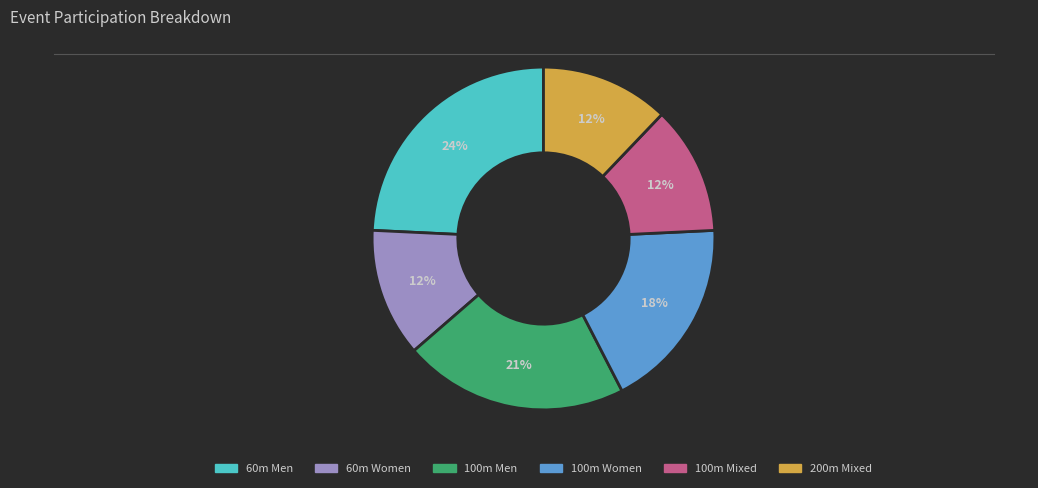

Is the sum of 100m Men and 60m Women greater than half?

No